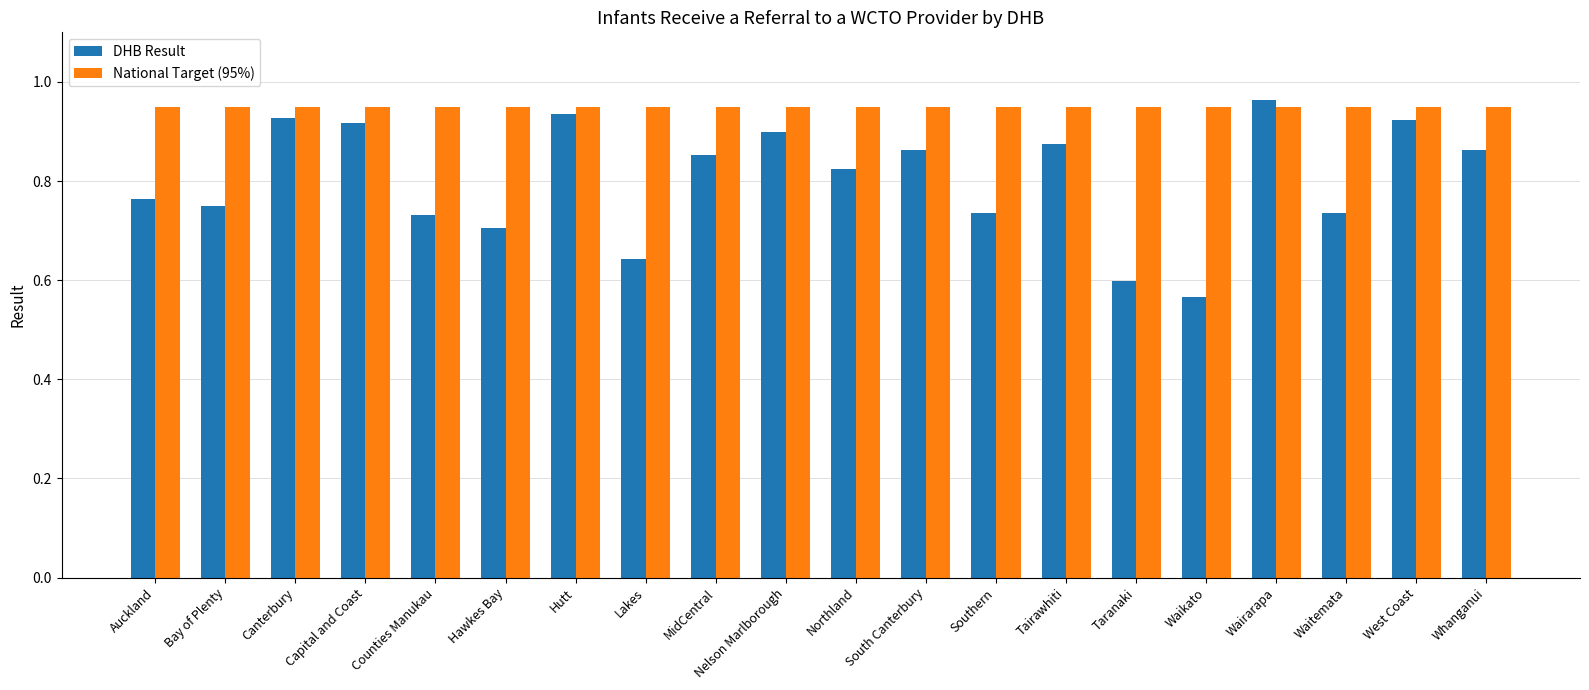

Which category has the lowest value in the DHB Result series?

Waikato